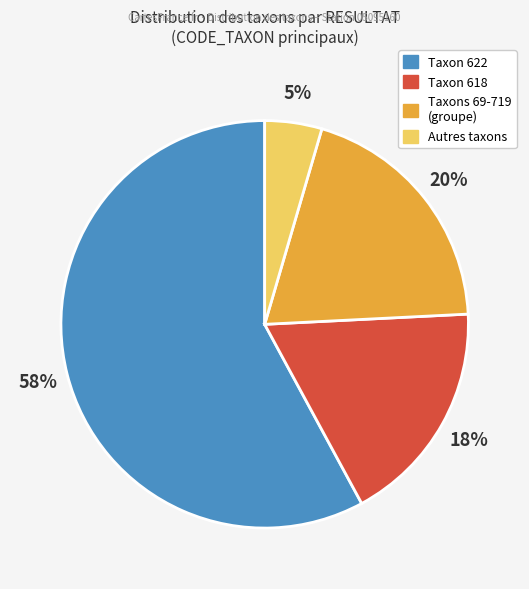

Does any single category account for the majority?

Yes